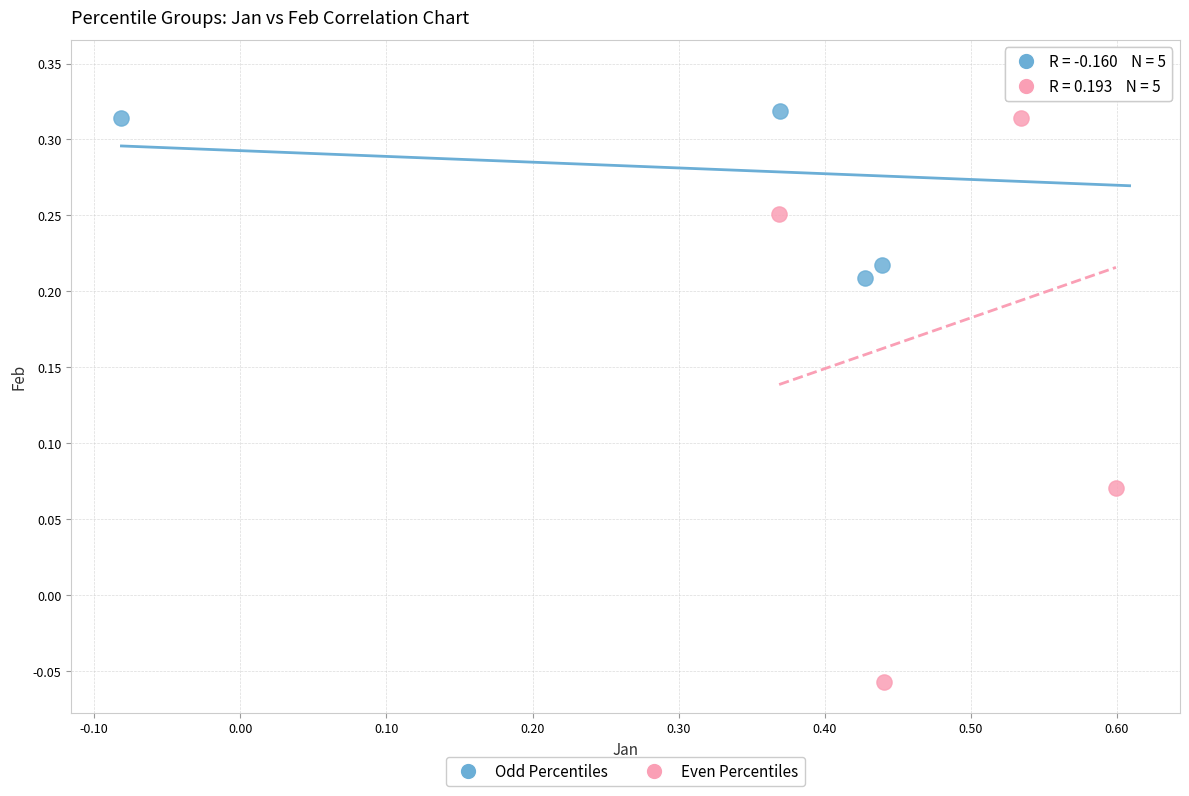

Which series has the widest spread of Y values?

Even Percentiles